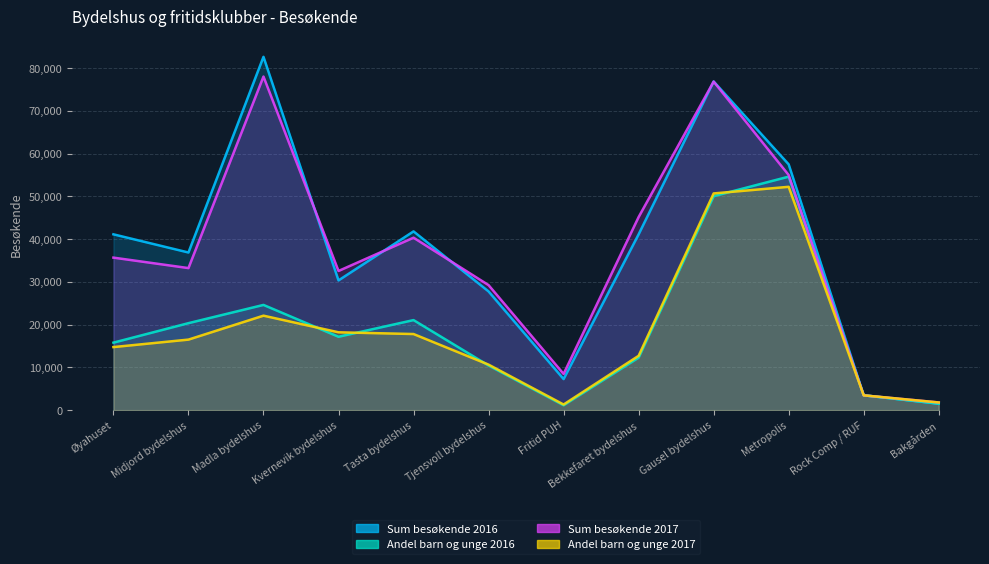

Reading left to right, list all the values displayed in this chart.

Sum besøkende 2016: 41132	36881	82663	30347	41819	27769	7265	41133	76894	57500	3470	1512
Andel barn og unge 2016: 15790	20348	24616	17166	21067	10442	1143	12284	50064	54625	3470	1512
Sum besøkende 2017: 35681	33234	78048	32559	40345	29249	8474	45174	76860	55000	3454	1796
Andel barn og unge 2017: 14752	16501	22102	18209	17805	10646	1315	12711	50700	52250	3454	1796